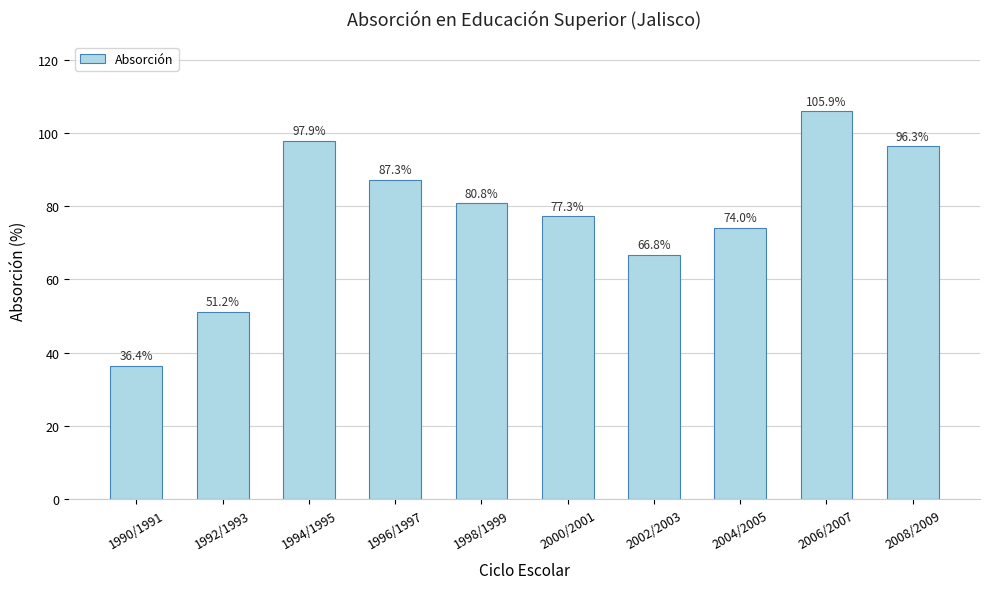

Reading left to right, transcribe all the data shown in this chart.

1990/1991=36.4	1992/1993=51.2	1994/1995=97.9	1996/1997=87.3	1998/1999=80.8	2000/2001=77.3	2002/2003=66.8	2004/2005=74.0	2006/2007=105.9	2008/2009=96.3